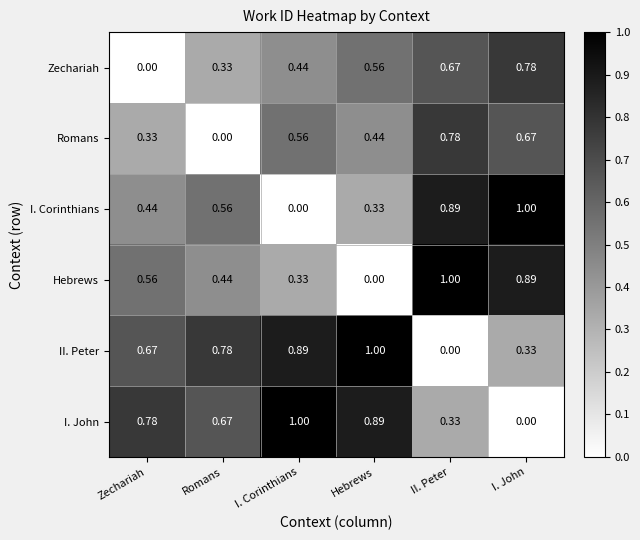

Which category has the lowest value in the I. Corinthians series?

I. Corinthians